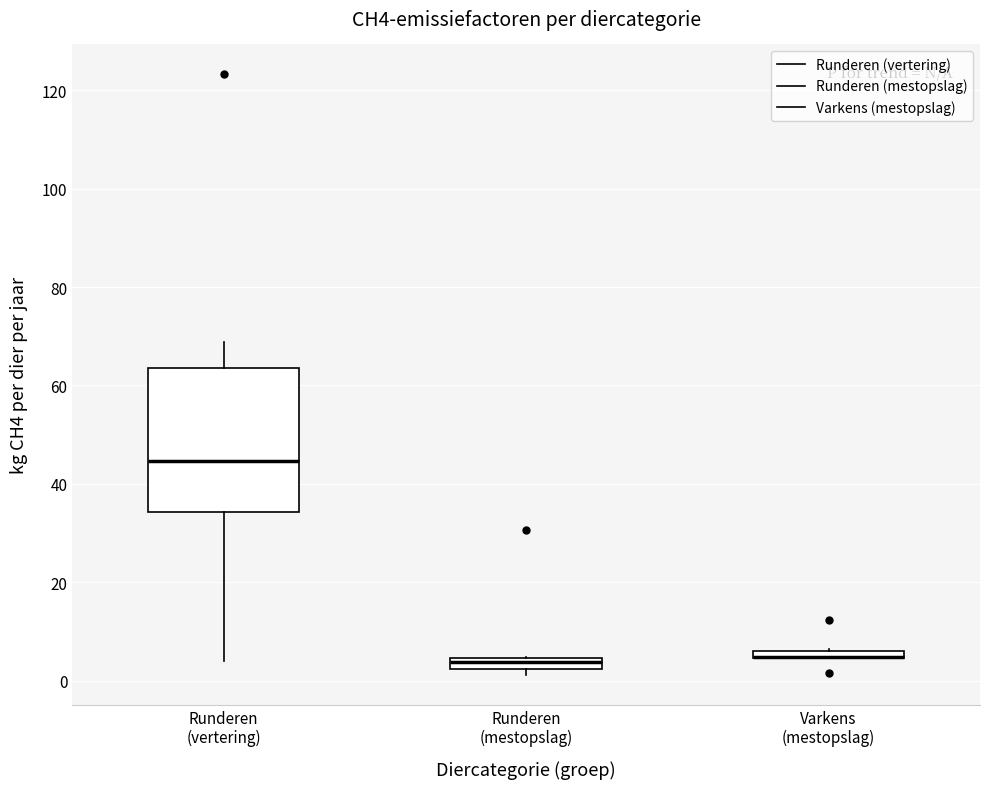

Comparing the boxes themselves (not the whiskers), which one is the tallest?

Runderen (vertering)